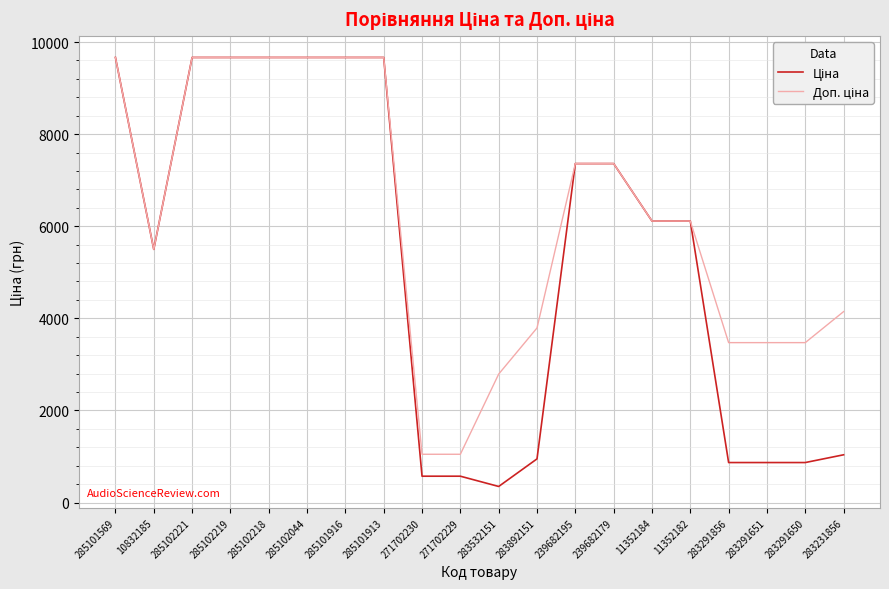

At which category does the chart reach its minimum across all series?

283532151